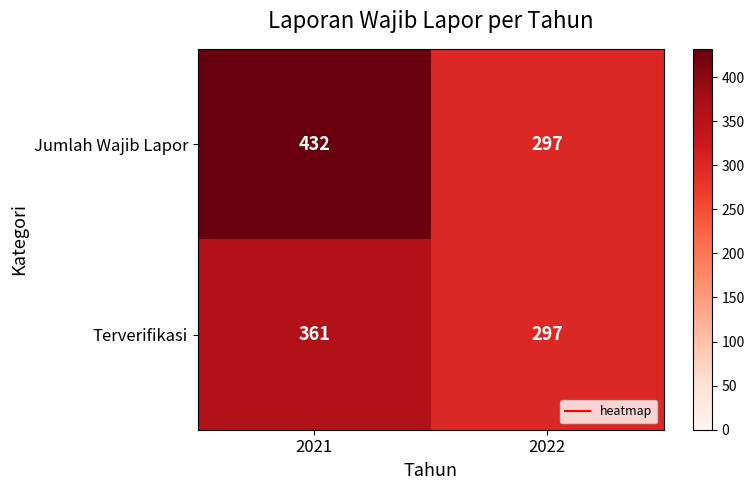

Which series has the largest range (max minus min)?

Jumlah Wajib Lapor